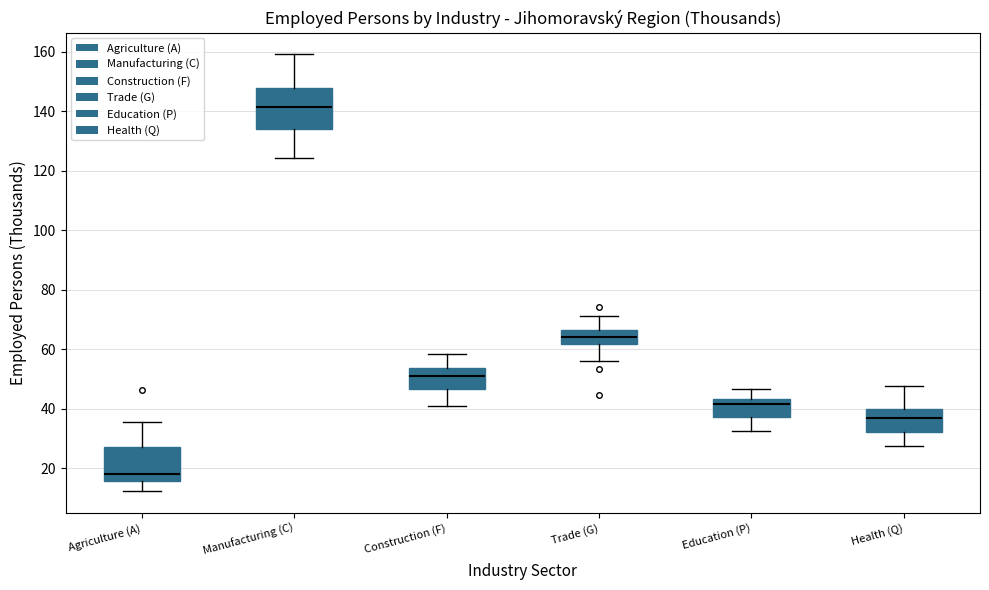

Where does the upper whisker of the box for Construction (F) end on the y-axis? The values are not printed on the chart, so give them approximately, as read against the axis.

58